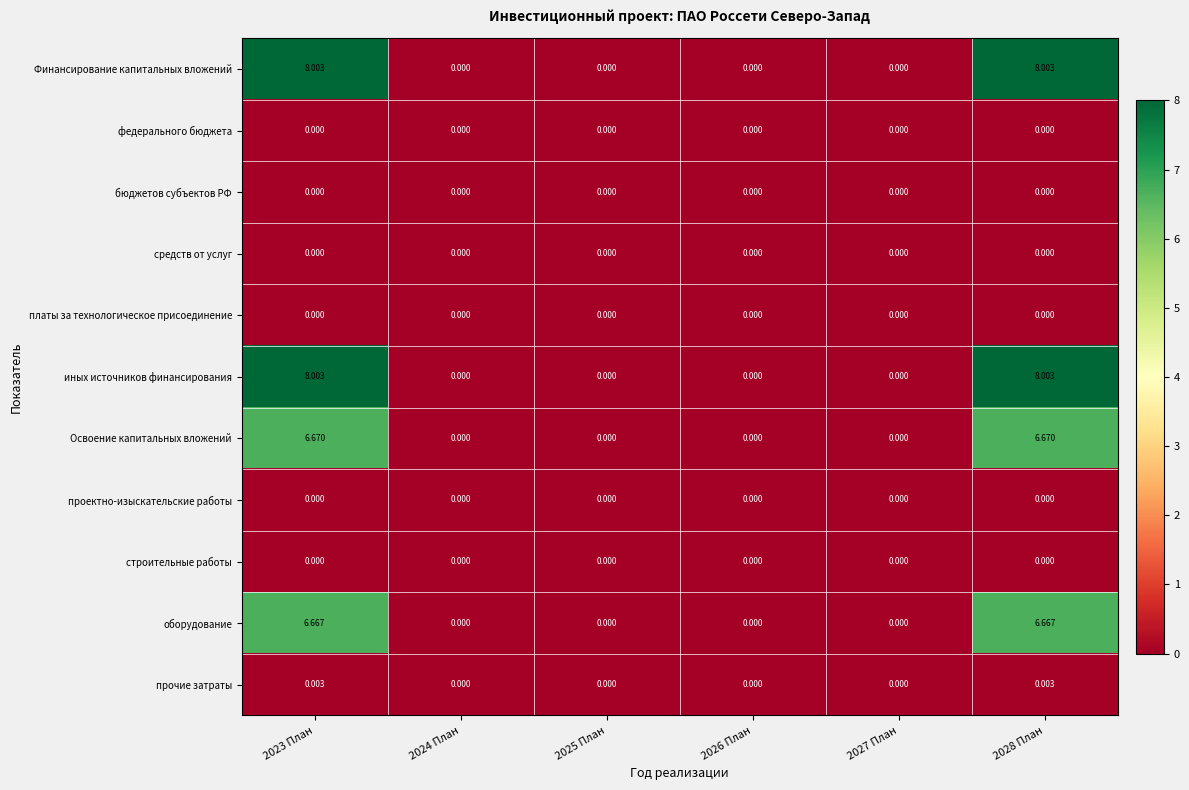

Reading left to right, what are all the values shown in this chart?

Финансирование капитальных вложений: 2023 План=8.0	2024 План=0.0	2025 План=0.0	2026 План=0.0	2027 План=0.0	2028 План=8.0
федерального бюджета: 2023 План=0.0	2024 План=0.0	2025 План=0.0	2026 План=0.0	2027 План=0.0	2028 План=0.0
бюджетов субъектов РФ: 2023 План=0.0	2024 План=0.0	2025 План=0.0	2026 План=0.0	2027 План=0.0	2028 План=0.0
средств от услуг: 2023 План=0.0	2024 План=0.0	2025 План=0.0	2026 План=0.0	2027 План=0.0	2028 План=0.0
платы за технологическое присоединение: 2023 План=0.0	2024 План=0.0	2025 План=0.0	2026 План=0.0	2027 План=0.0	2028 План=0.0
иных источников финансирования: 2023 План=8.0	2024 План=0.0	2025 План=0.0	2026 План=0.0	2027 План=0.0	2028 План=8.0
Освоение капитальных вложений: 2023 План=6.7	2024 План=0.0	2025 План=0.0	2026 План=0.0	2027 План=0.0	2028 План=6.7
проектно-изыскательские работы: 2023 План=0.0	2024 План=0.0	2025 План=0.0	2026 План=0.0	2027 План=0.0	2028 План=0.0
строительные работы: 2023 План=0.0	2024 План=0.0	2025 План=0.0	2026 План=0.0	2027 План=0.0	2028 План=0.0
оборудование: 2023 План=6.7	2024 План=0.0	2025 План=0.0	2026 План=0.0	2027 План=0.0	2028 План=6.7
прочие затраты: 2023 План=0.0	2024 План=0.0	2025 План=0.0	2026 План=0.0	2027 План=0.0	2028 План=0.0